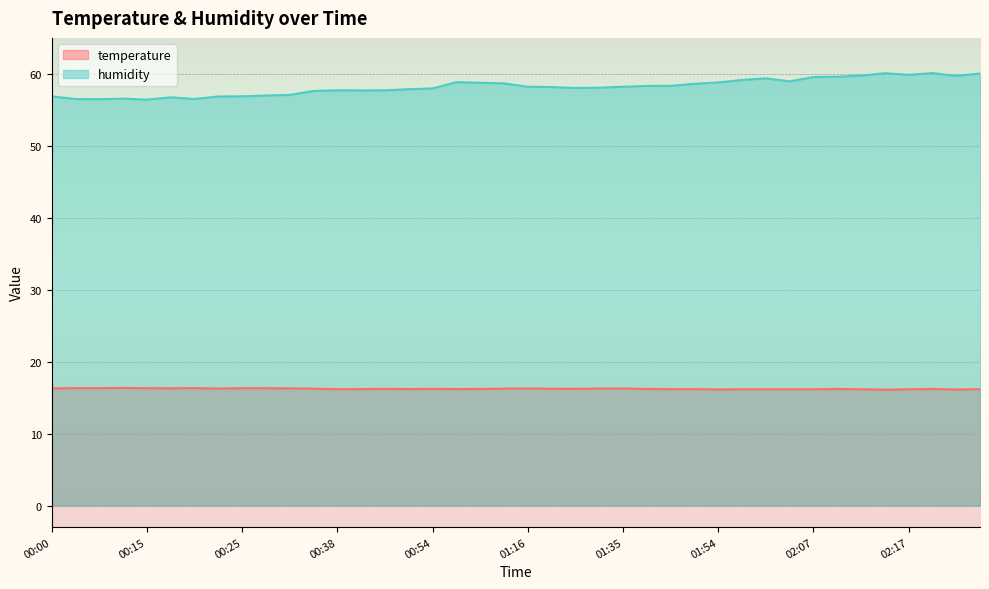

What is the value of the temperature point at the 38th from the left?

16.2